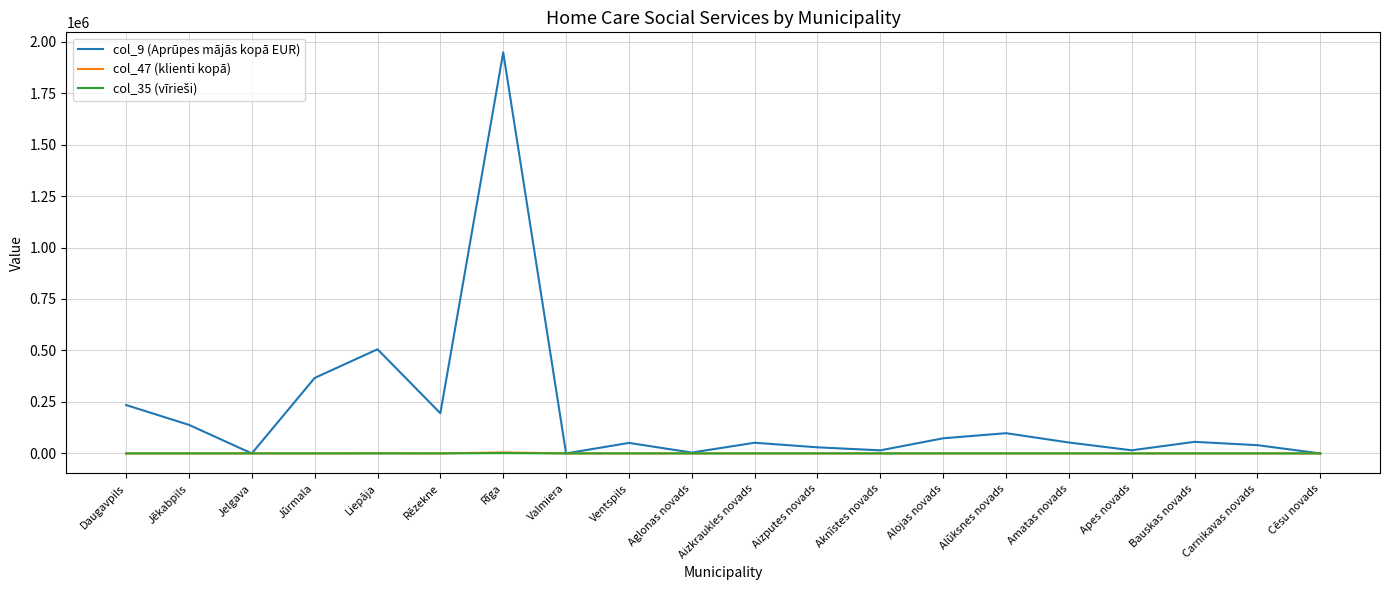

True or false: col_9 (Aprūpes mājās kopā EUR) has a value of 0.0 at Jelgava.

True